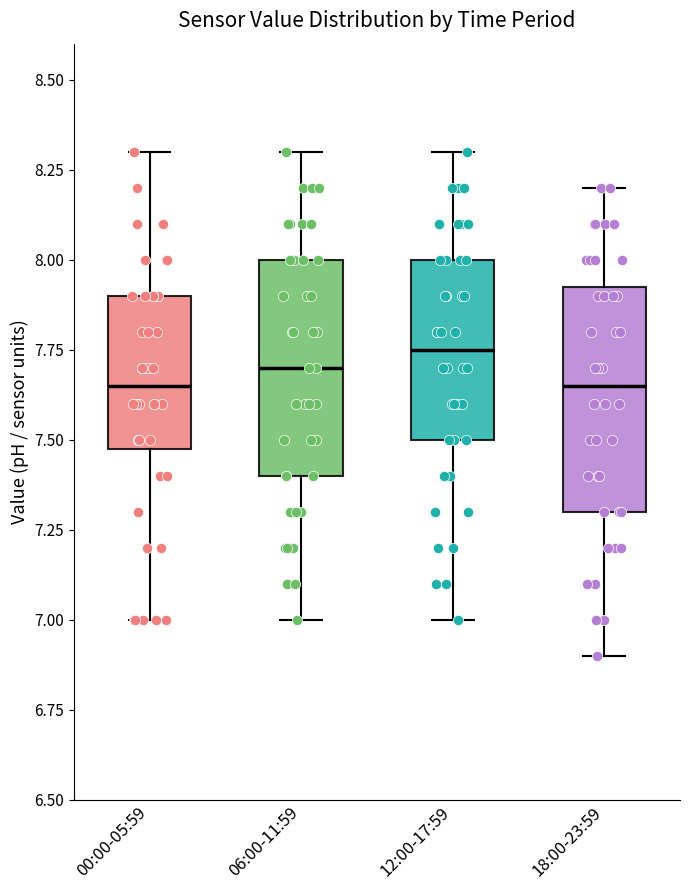

Reading left to right, transcribe this box plot: for each box, give where its median line is, the range the box spans, and where its two whiskers end, as read against the y-axis. The values are not printed on the chart, so give them approximately, as read against the axis.

00:00-05:59: median 7.65, box 7.50 to 7.90, whiskers 7.00 to 8.30
06:00-11:59: median 7.70, box 7.40 to 8.00, whiskers 7.00 to 8.30
12:00-17:59: median 7.75, box 7.50 to 8.00, whiskers 7.00 to 8.30
18:00-23:59: median 7.65, box 7.30 to 7.95, whiskers 6.90 to 8.20